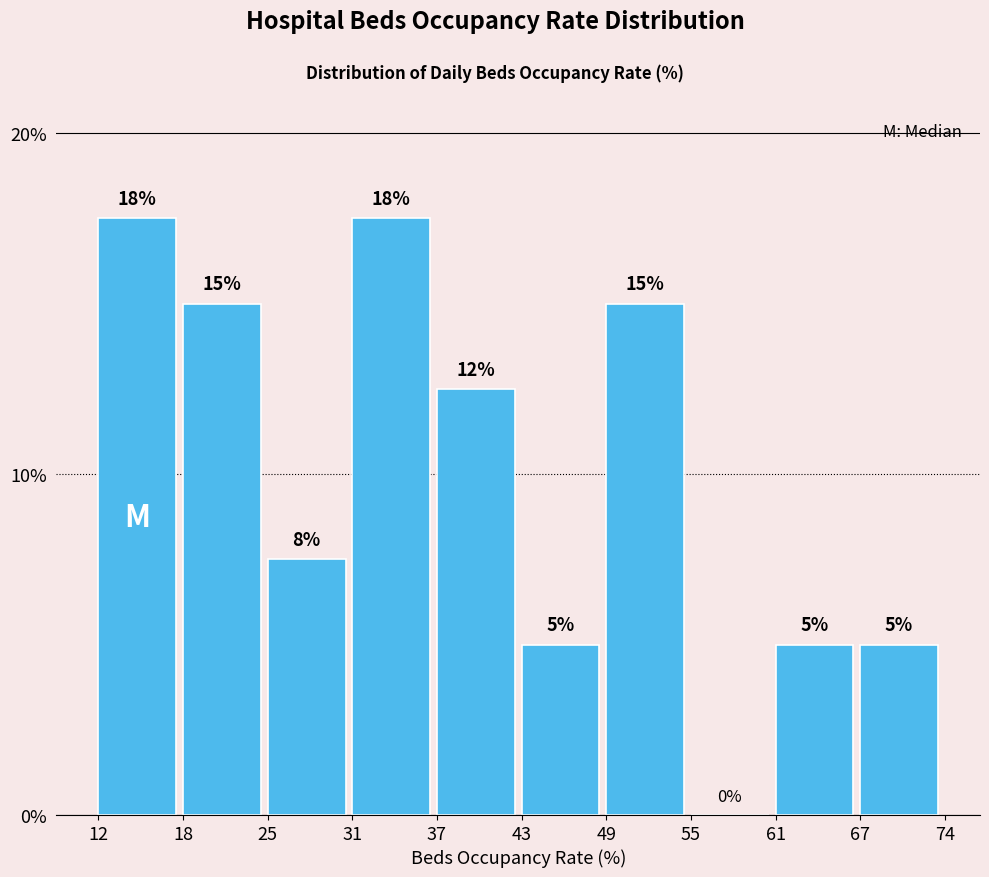

Approximately how many times larger is the value at 18 compared to 49?

1.0